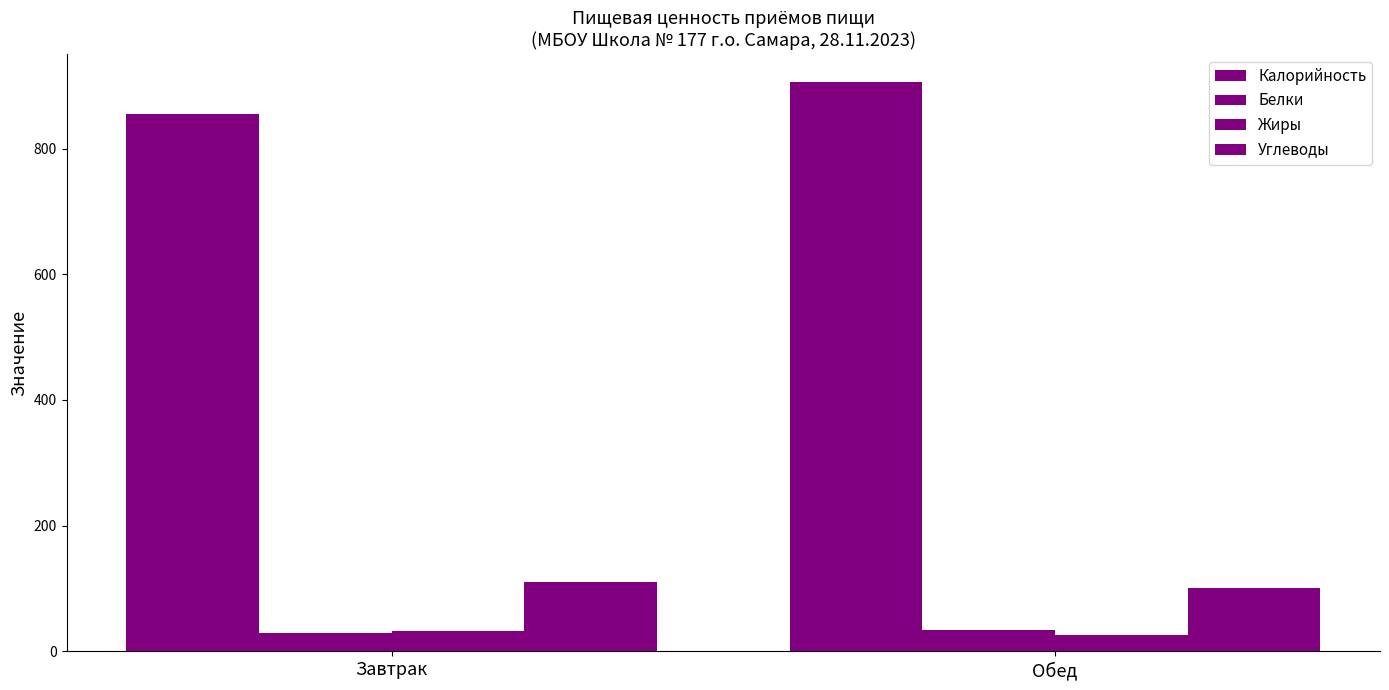

At Завтрак, list the series in order from largest to smallest.

Калорийность, Углеводы, Жиры, Белки